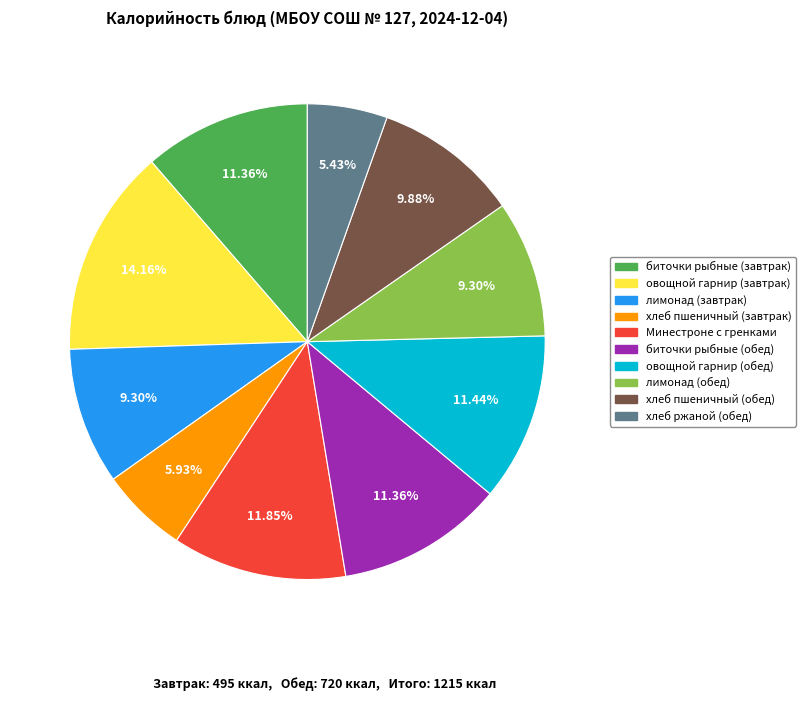

To the nearest percent, what is the difference between the largest and smallest slice percentages?

9%